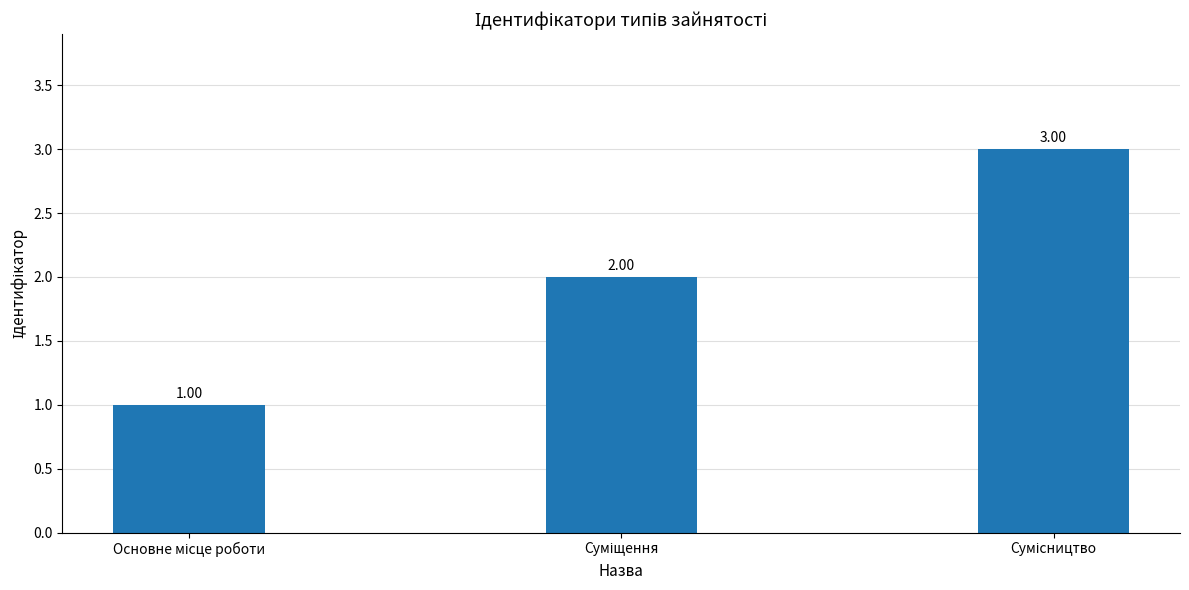

What is the sum of all values?

6